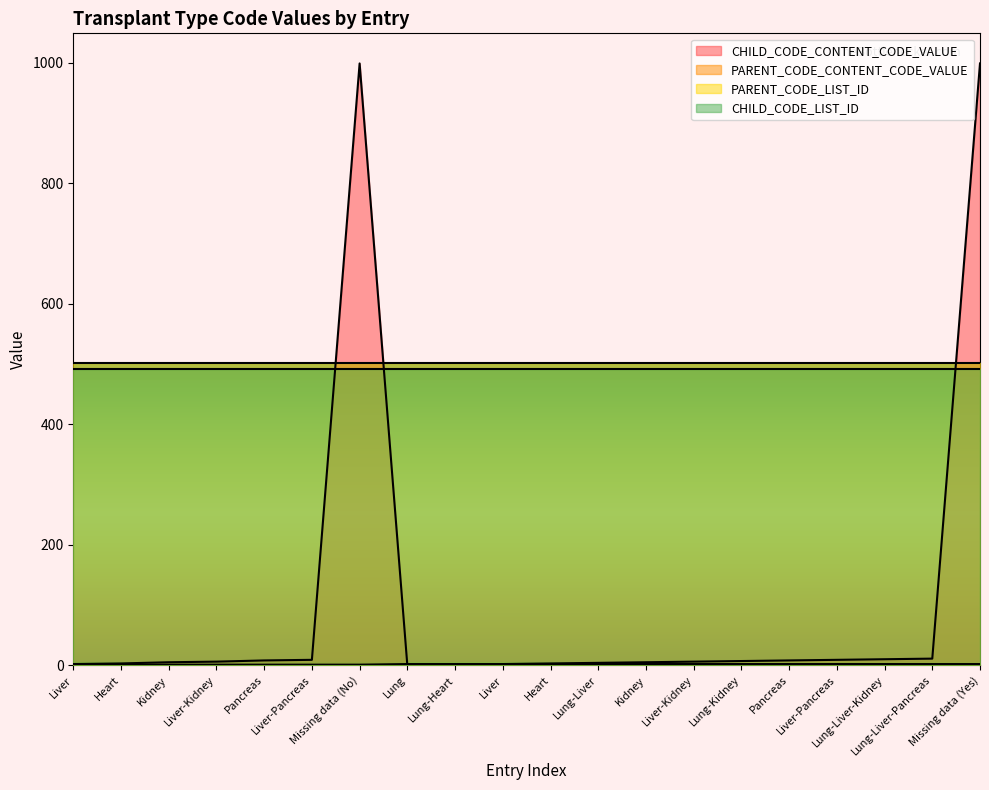

True or false: PARENT_CODE_CONTENT_CODE_VALUE and CHILD_CODE_CONTENT_CODE_VALUE intersect in this chart.

True